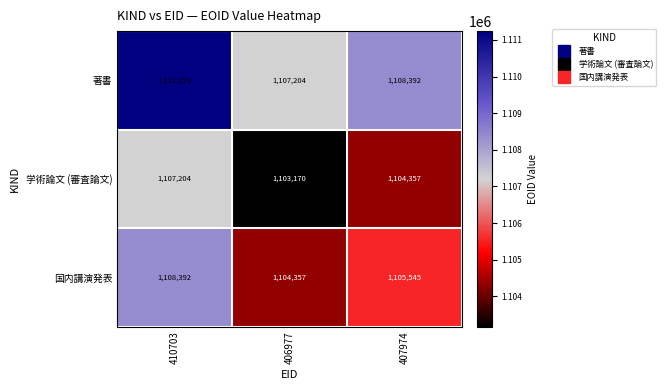

Reading left to right, what are all the values shown in this chart?

著書: 410703=1111239	406977=1107204	407974=1108392
学術論文 (審査論文): 410703=1107204	406977=1103170	407974=1104357
国内講演発表: 410703=1108392	406977=1104357	407974=1105545